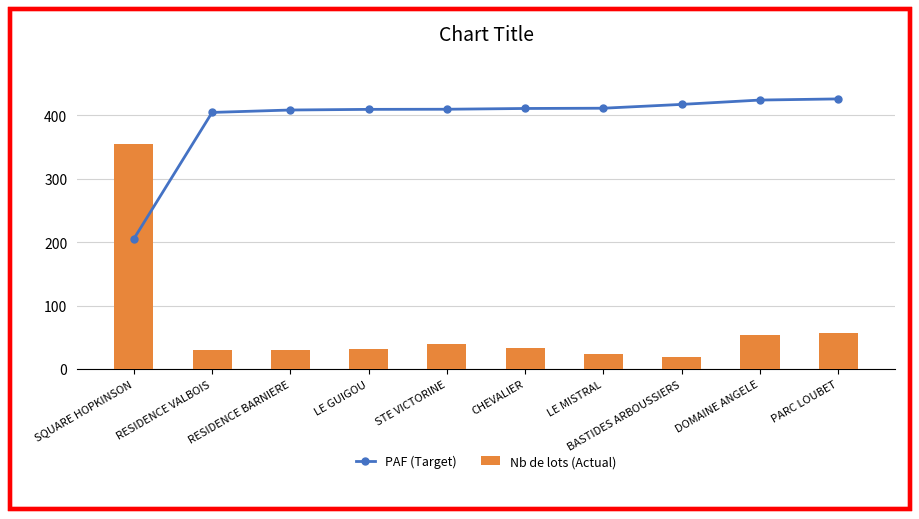

How many groups of bars are there?

10